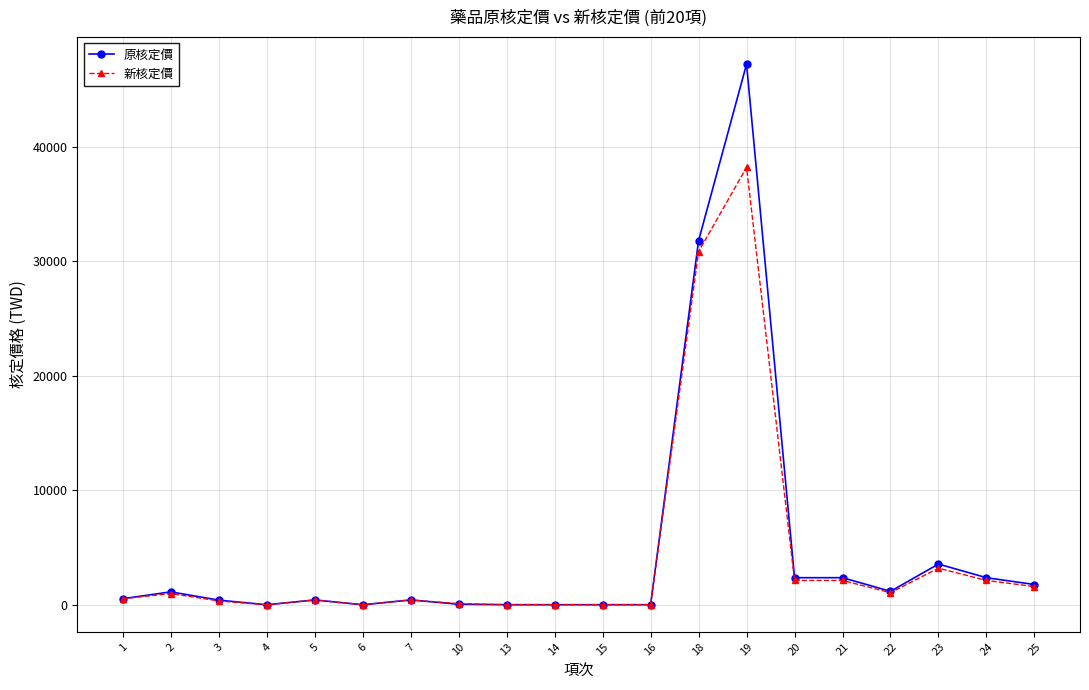

Which category has the highest value in the 原核定價 series?

19